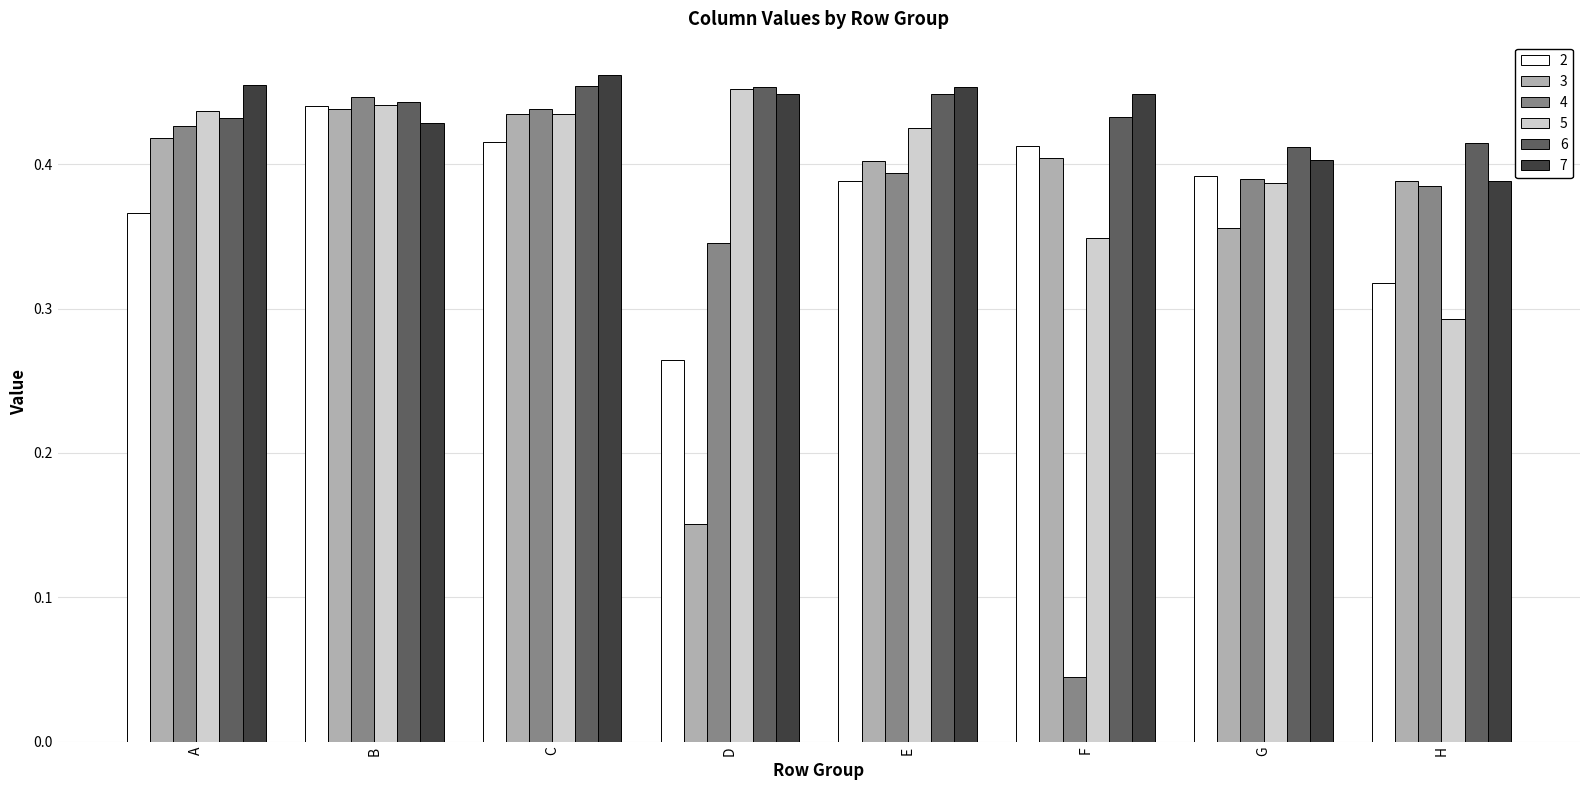

Which series has the widest spread of values?

4